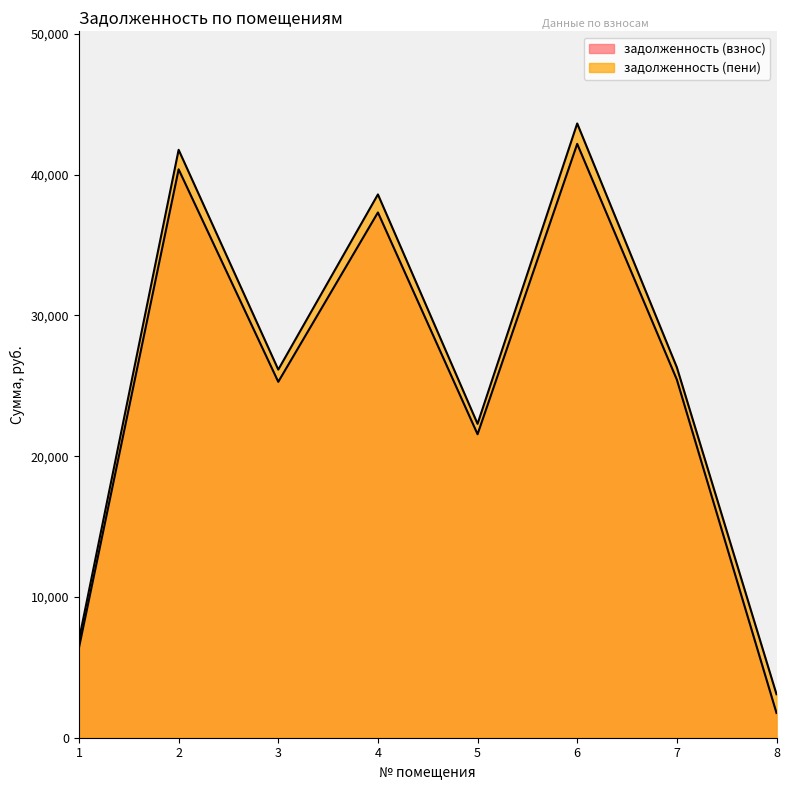

At which category is the sum across all series the highest?

6